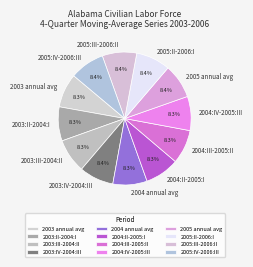

The 2004:III-2005:II slice represents 8% of the pie. True or false?

True